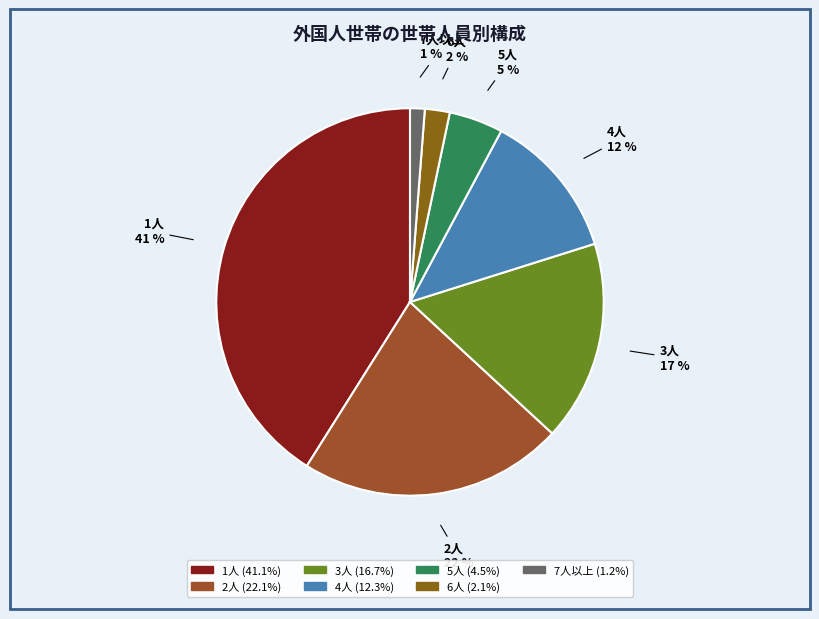

The 7人以上 slice represents 1% of the pie. True or false?

True